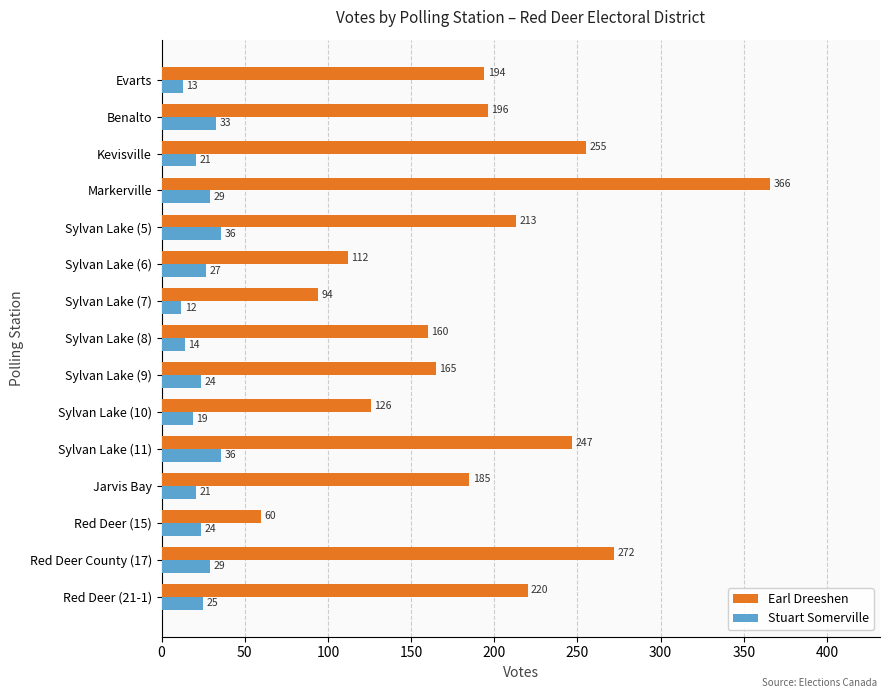

Rank the series by their average value, from highest to lowest.

Earl Dreeshen, Stuart Somerville